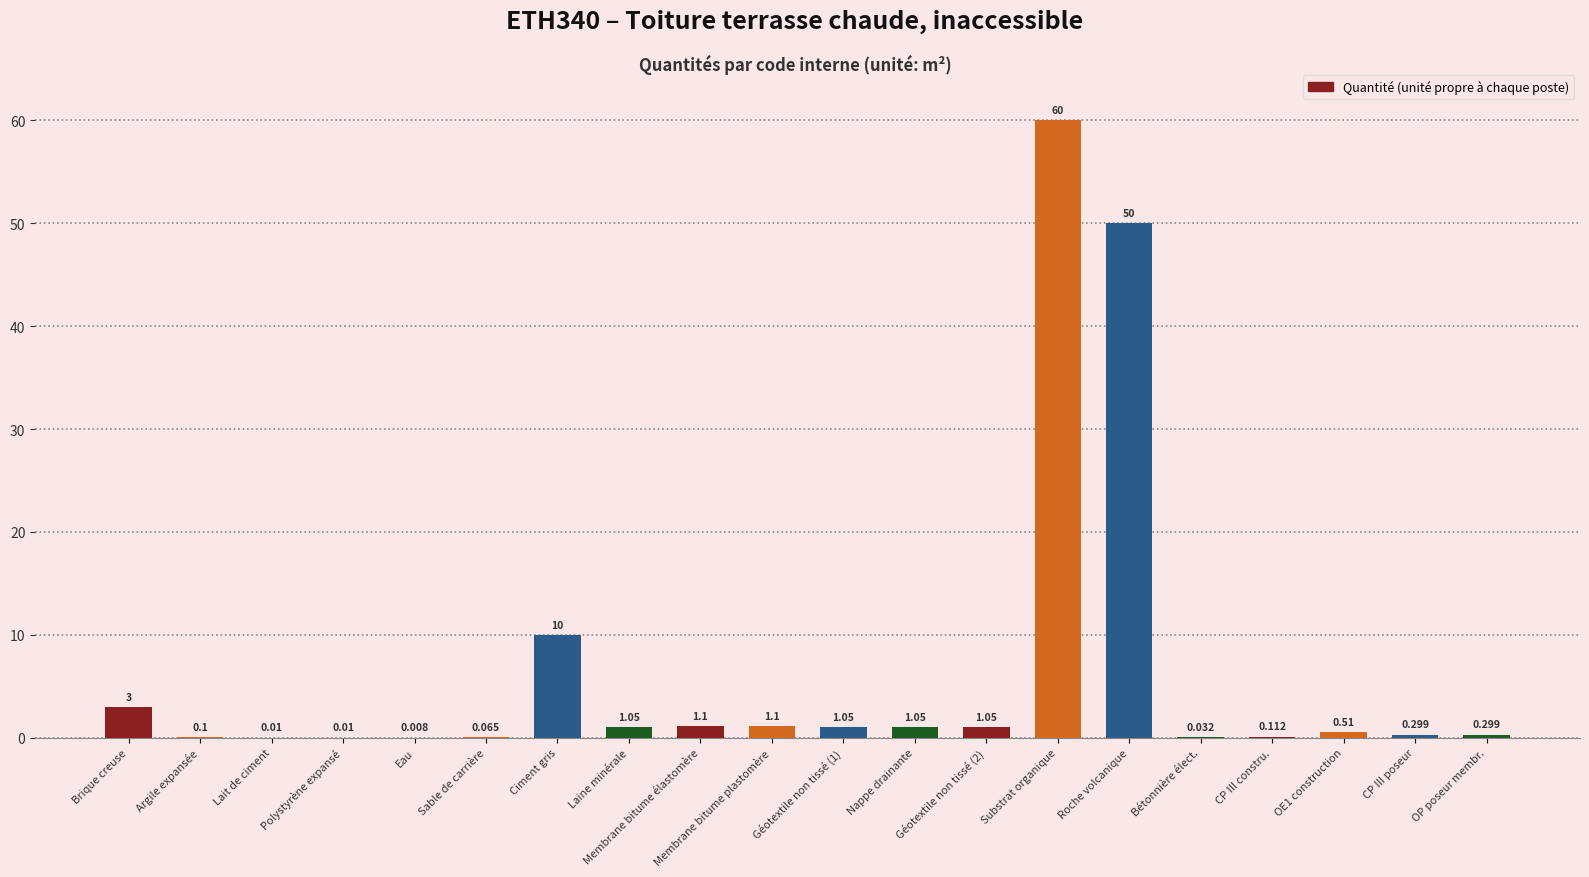

At which label is the value closest to 30?

Ciment gris